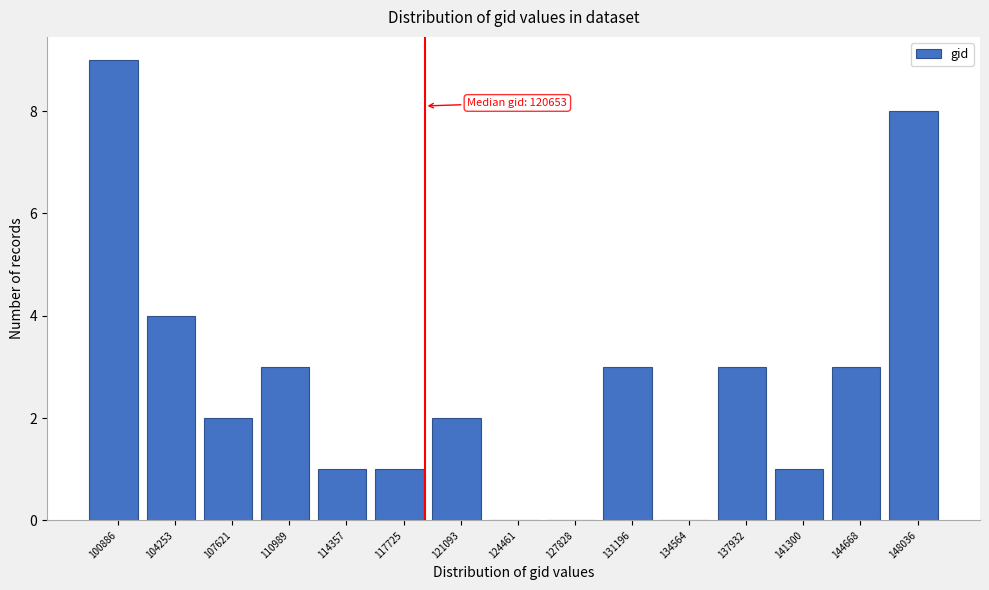

Reading right to left, what are all the values shown in this chart?

148036=8	144668=3	141300=1	137932=3	134564=0	131196=3	127828=0	124461=0	121093=2	117725=1	114357=1	110989=3	107621=2	104253=4	100886=9